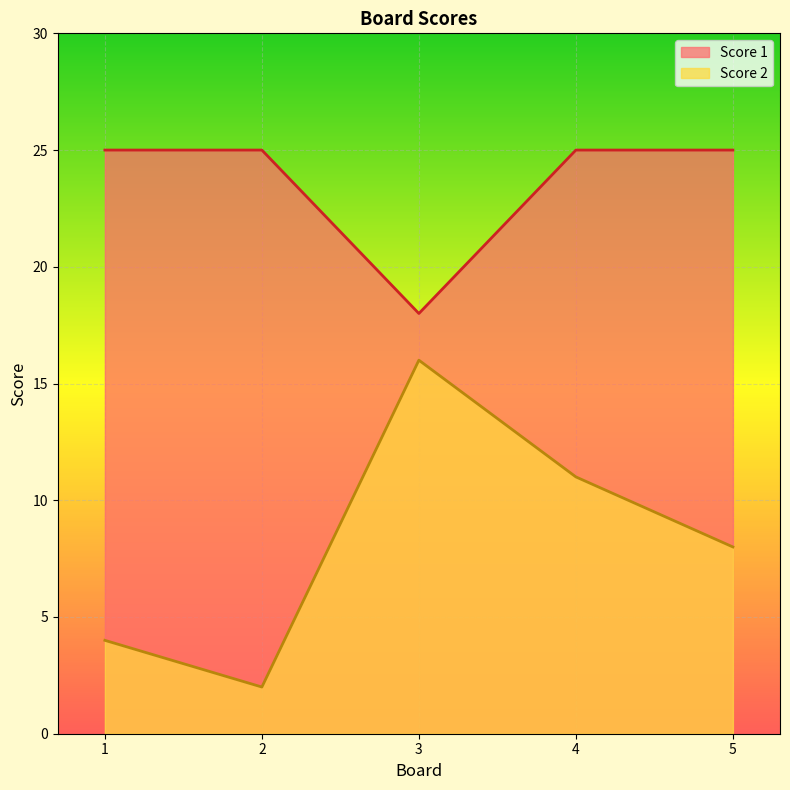

At which label is Score 1 closest to 21?

3